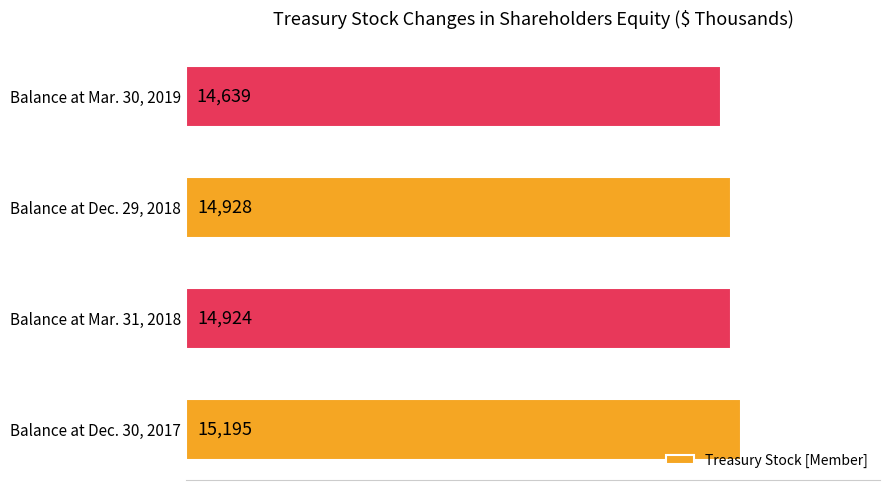

What is the change in value from Balance at Dec. 29, 2018 to Balance at Mar. 30, 2019?

-289